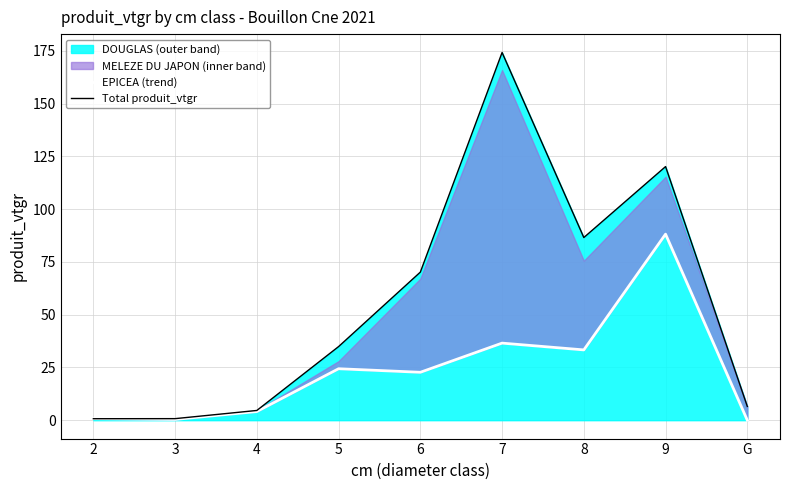

What is the difference between the Total produit_vtgr values at 7 and 4?

169.6